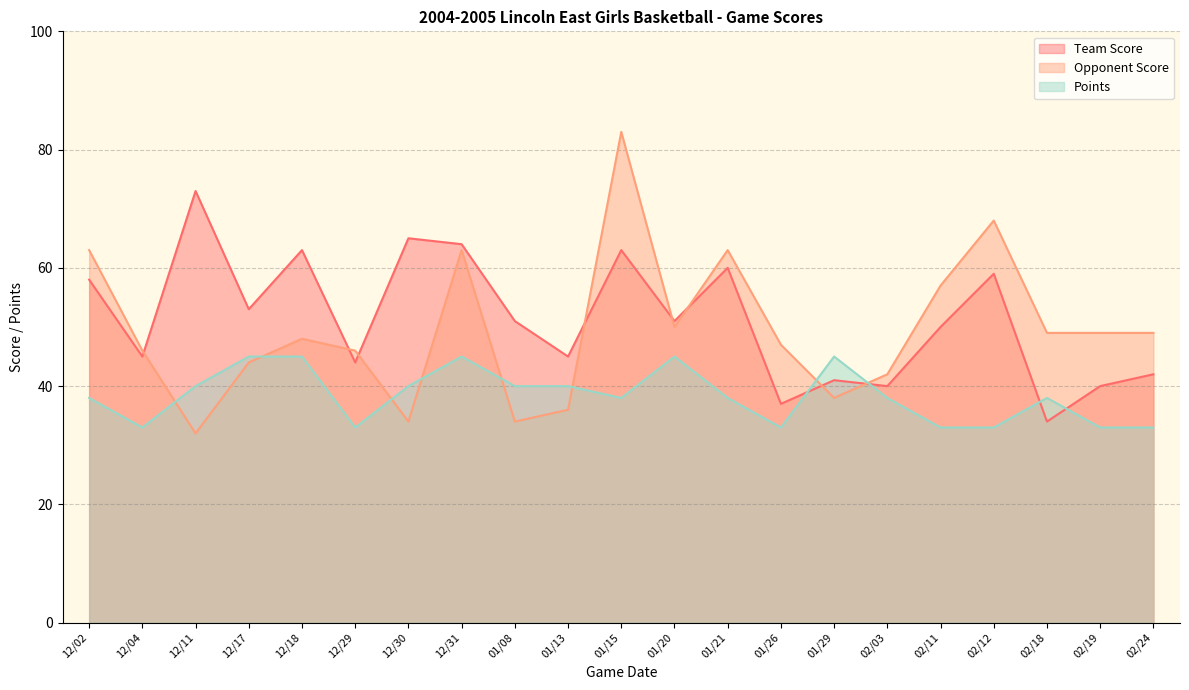

What is the sum of all Points values?

806